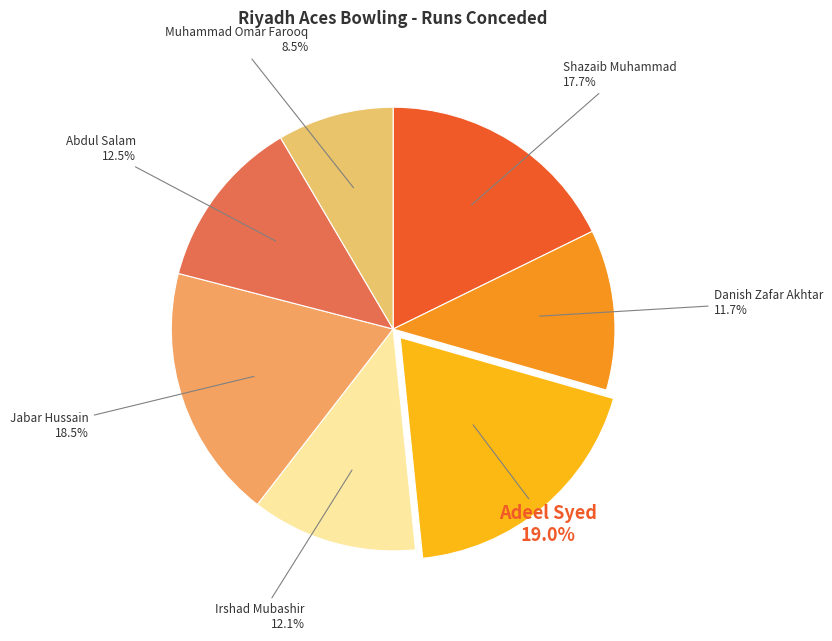

Count the number of slices in the pie.

7